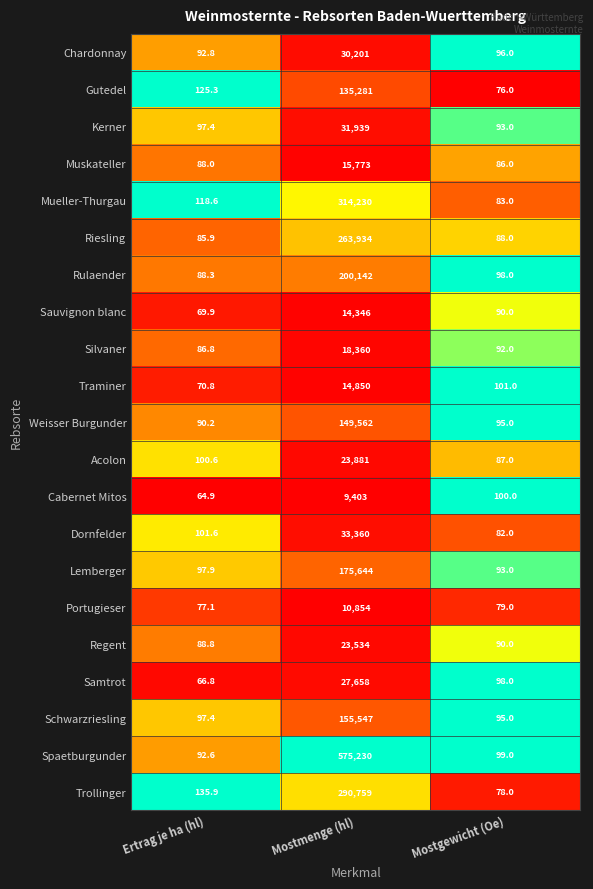

Rank the categories by Acolon value from highest to lowest.

Mostmenge (hl), Ertrag je ha (hl), Mostgewicht (Oe)